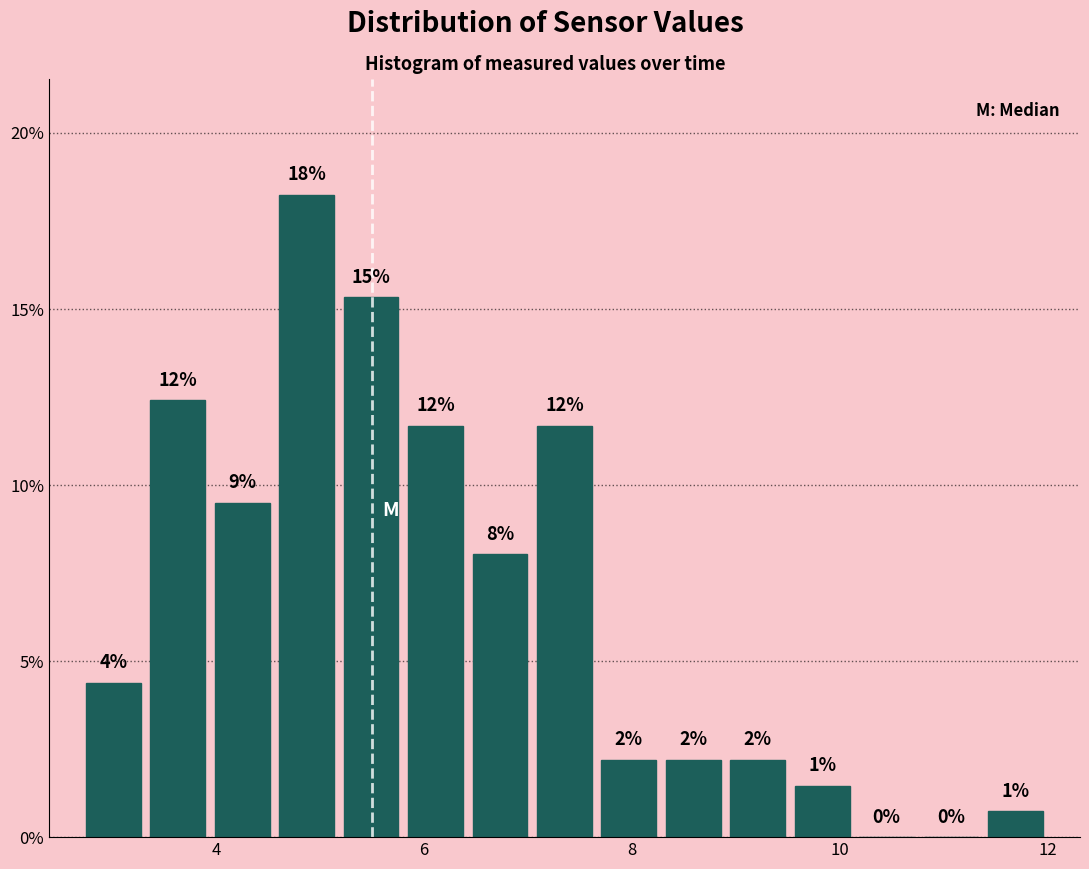

Read against the x-axis, roughly where is the centre of the tallest bar?

4.8